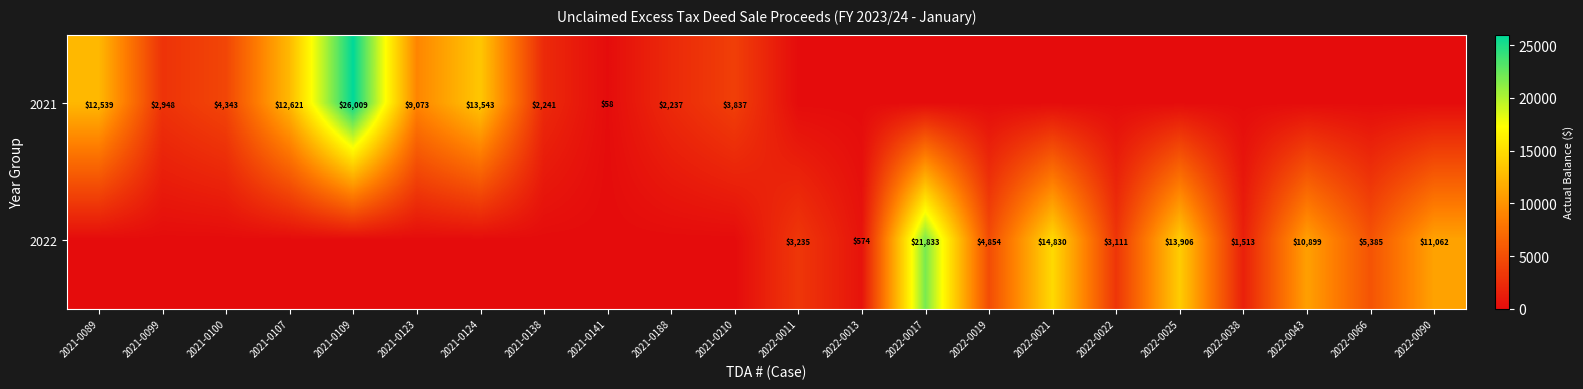

What is the difference between the highest and lowest values at 2021-0188?

2237.4